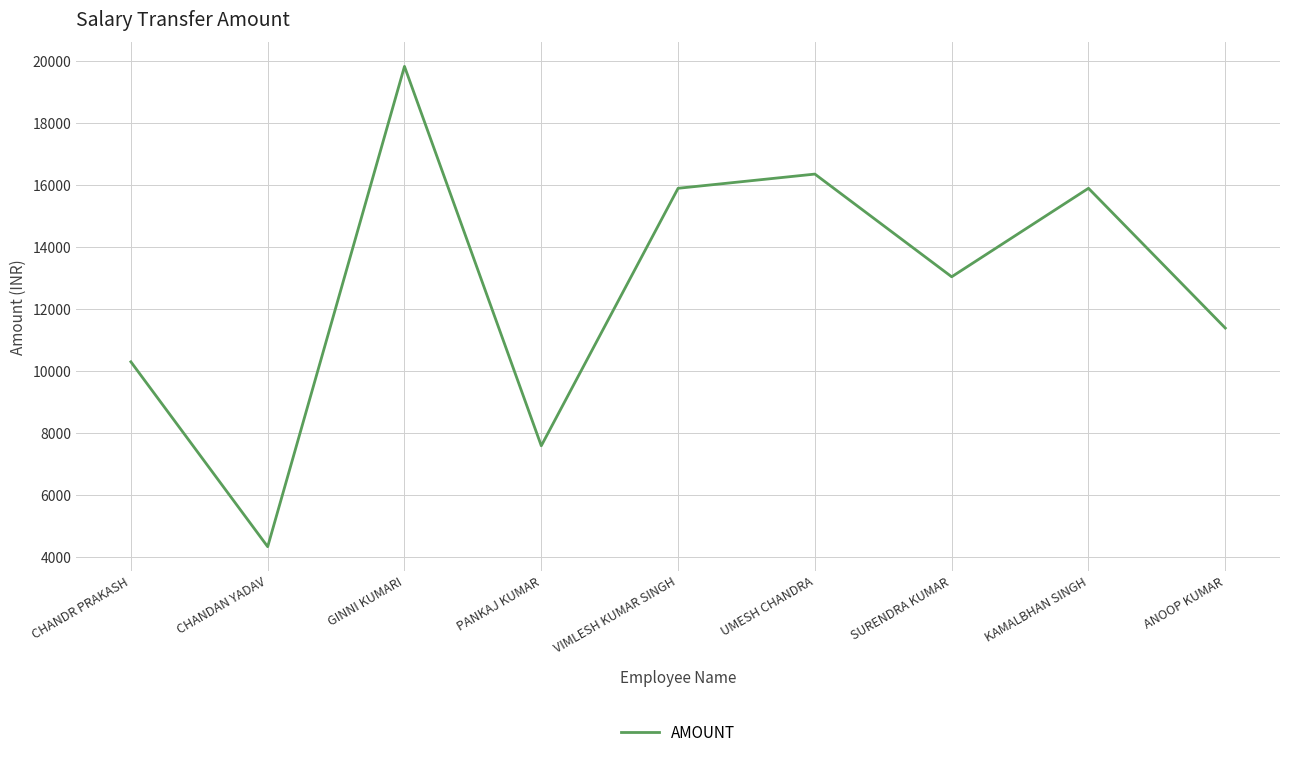

What is the maximum value shown in the chart?

19829